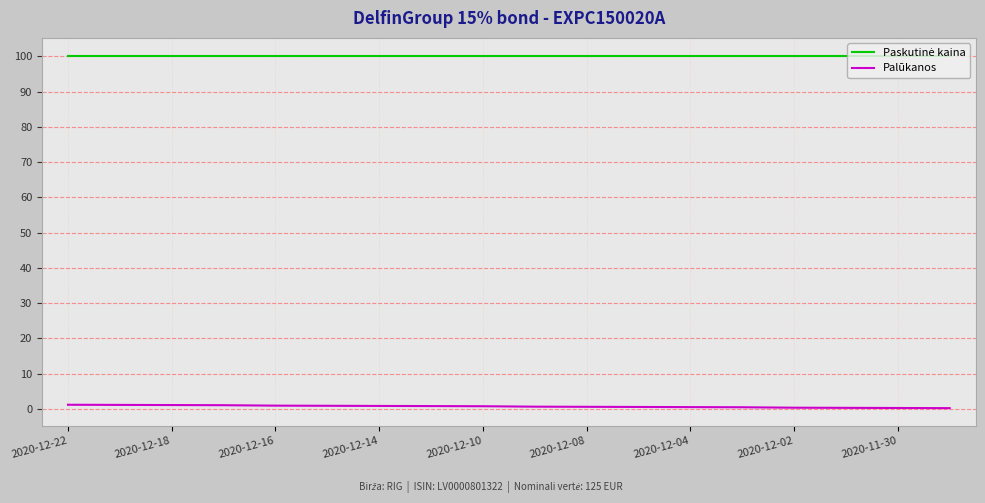

True or false: Paskutinė kaina and Palūkanos cross at least once.

False